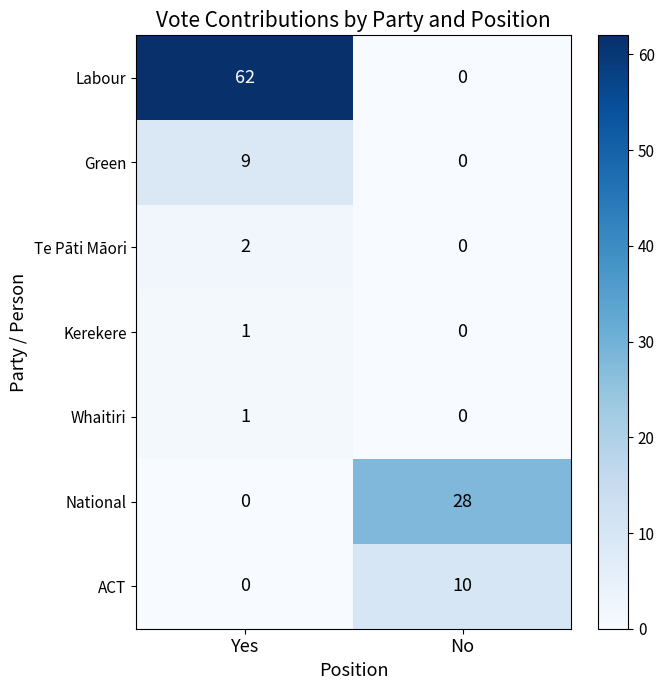

Rank the categories by ACT value from highest to lowest.

No, Yes